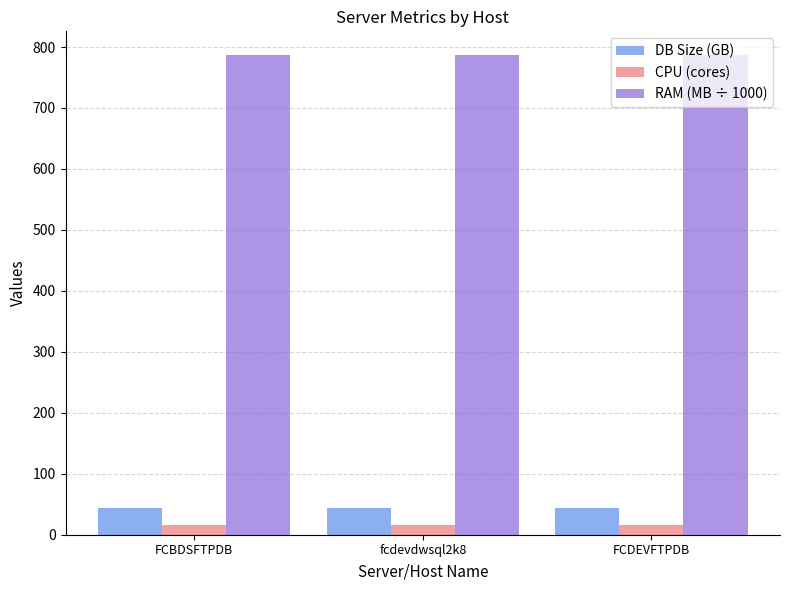

What is the greatest value displayed?

786.4